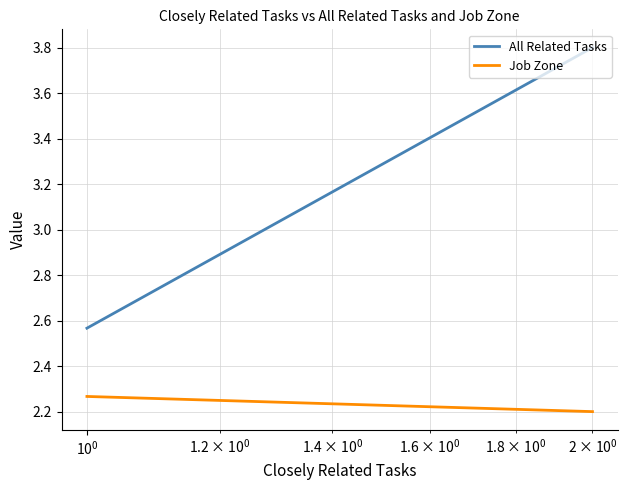

Is it true that Job Zone equals 0.7 at $\mathdefault{10^{-1}}$?

False